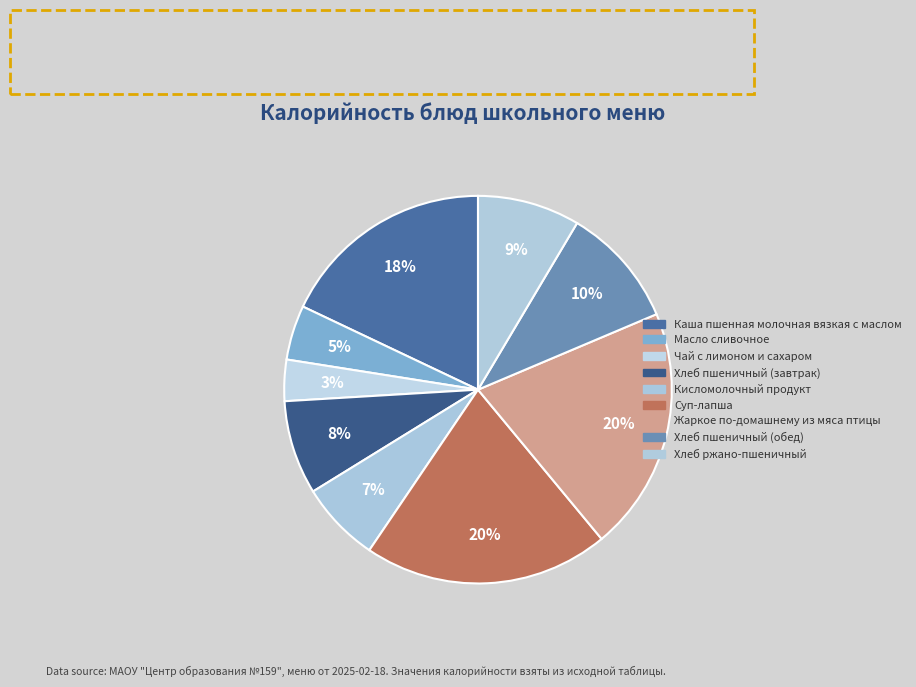

Rank the categories by value from lowest to highest.

Чай с лимоном и сахаром, Масло сливочное, Кисломолочный продукт, Хлеб пшеничный (завтрак), Хлеб ржано-пшеничный, Хлеб пшеничный (обед), Каша пшенная молочная вязкая с маслом, Жаркое по-домашнему из мяса птицы, Суп-лапша